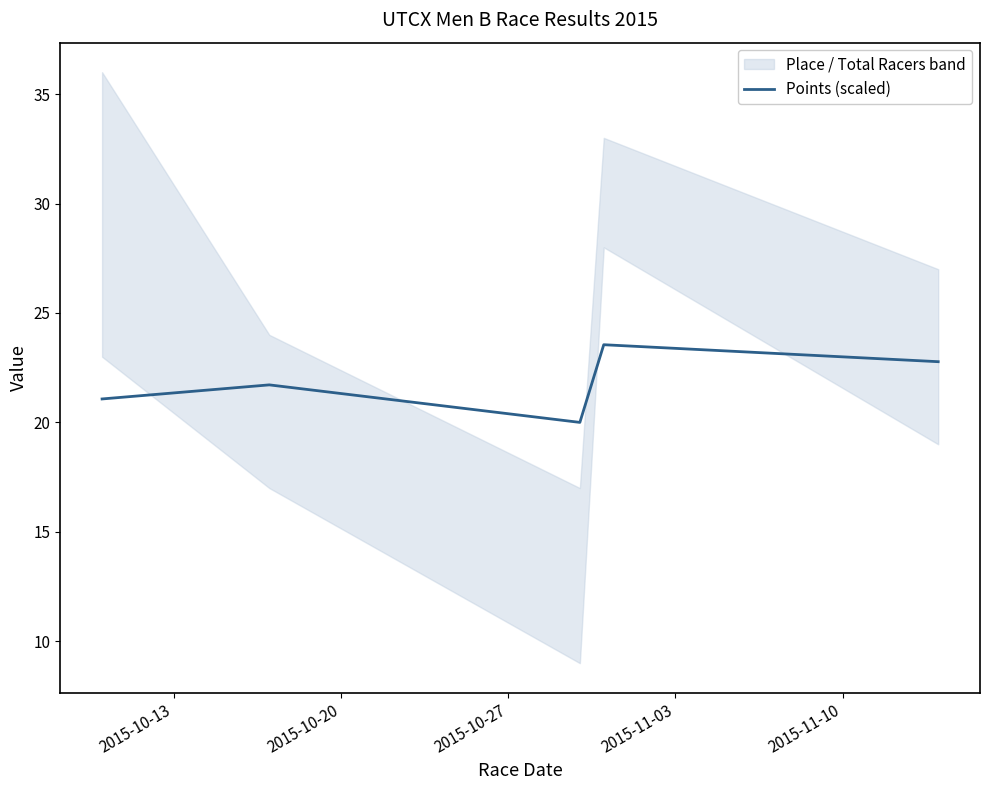

What is the minimum value for Points (scaled)?

20.0